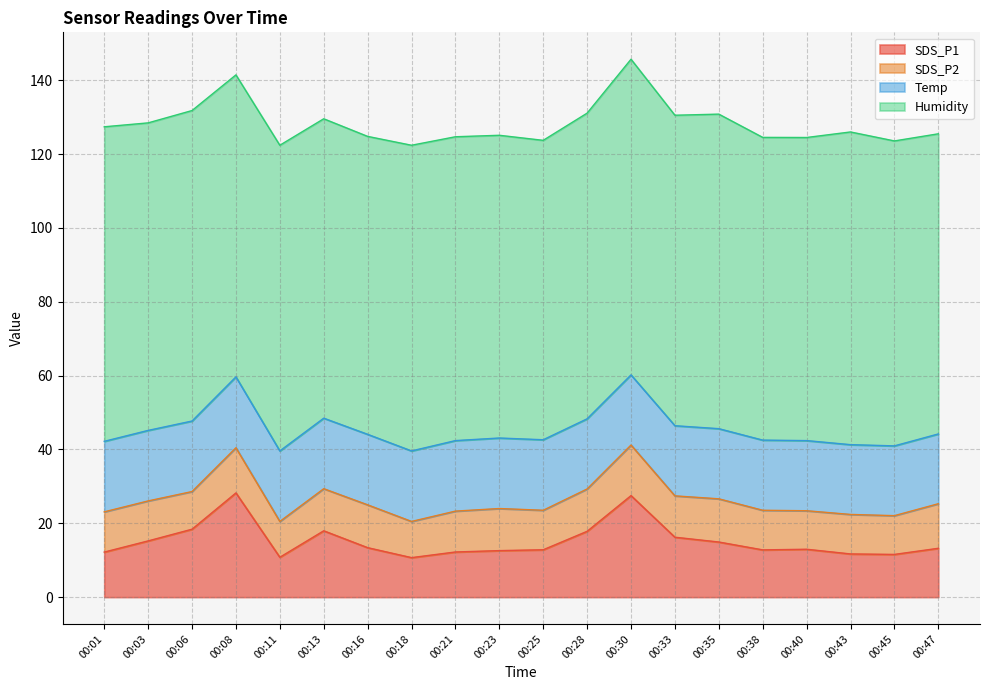

The value of SDS_P2 at 00:01 is 10.9. True or false?

True